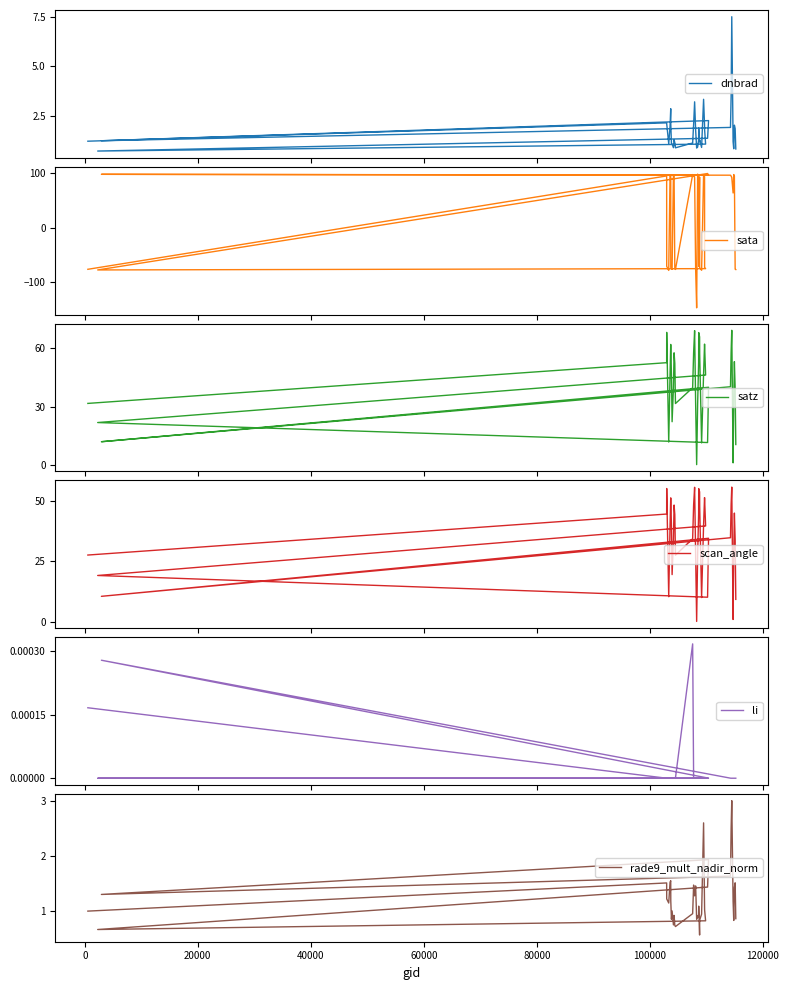

In dnbrad, how many points are higher than both neighbors (excluding endpoints)?

10